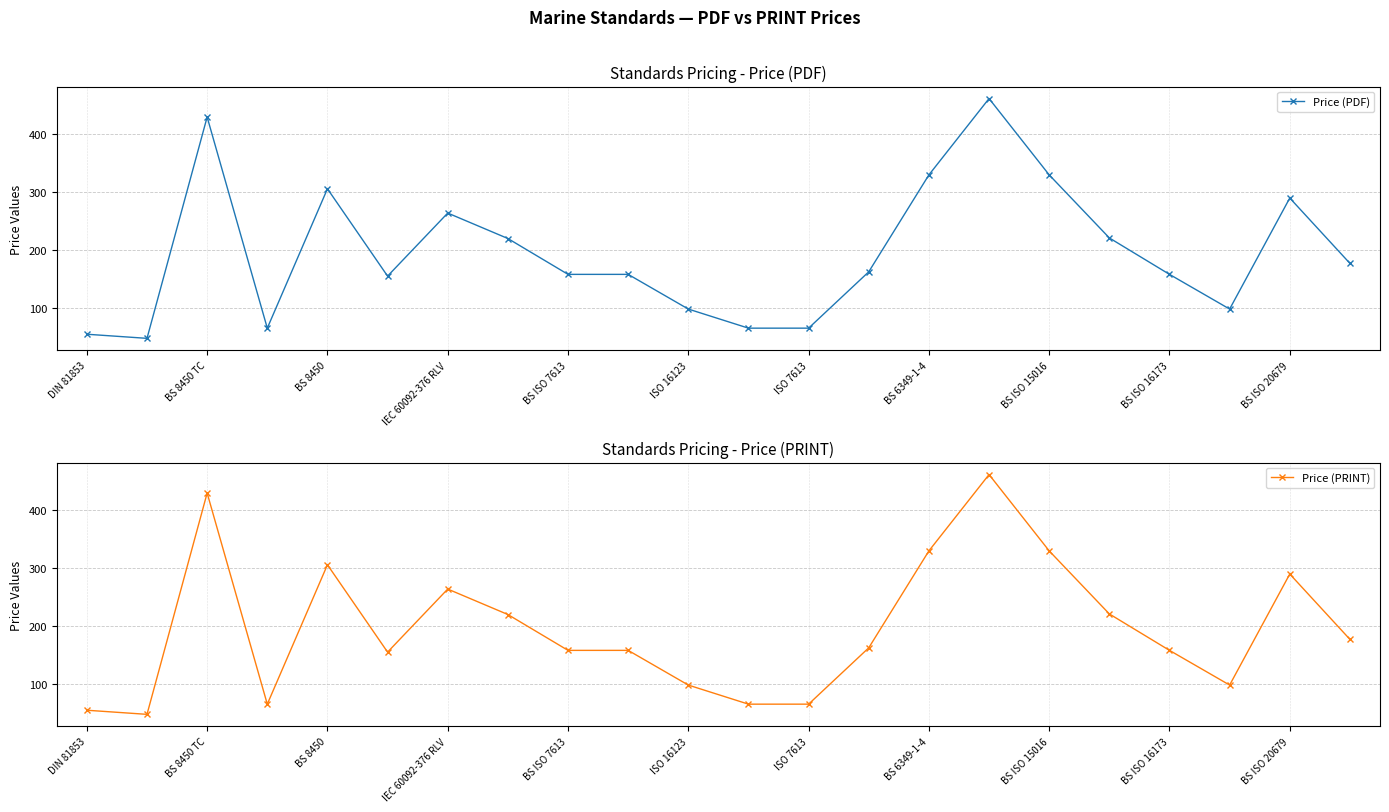

What is the minimum value for Price (PDF)?

47.4